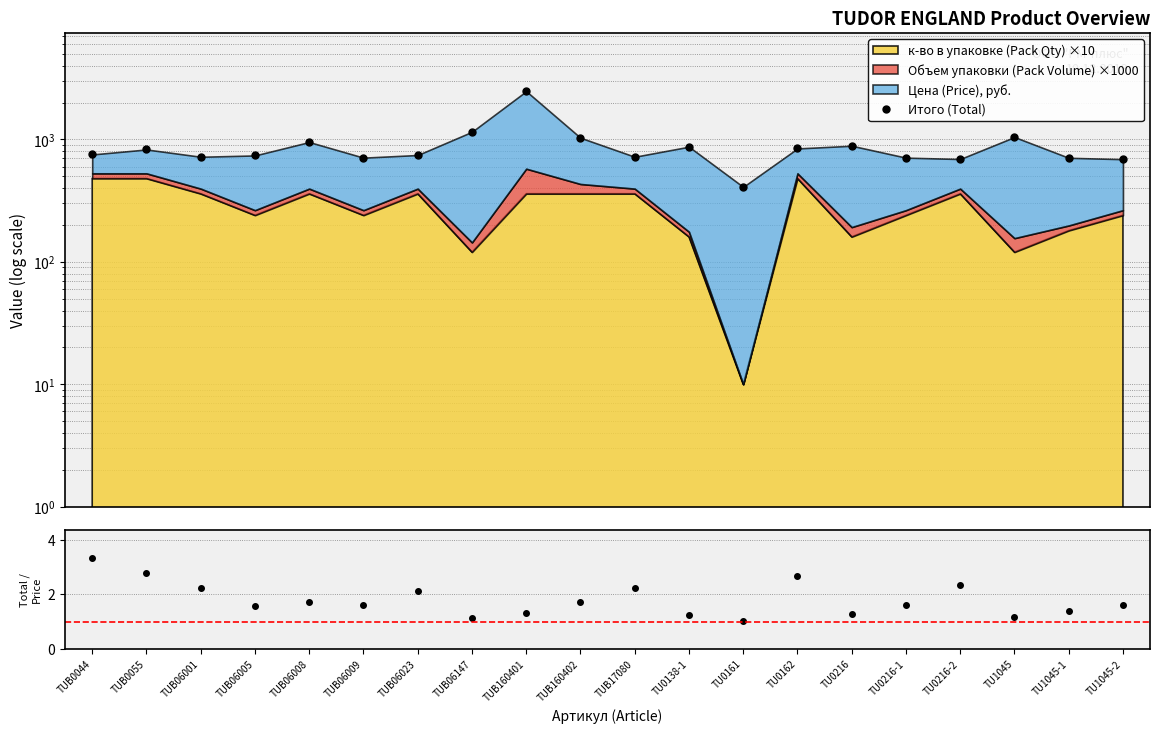

At which label does Итого (Total) first exceed 753?

TUB0055